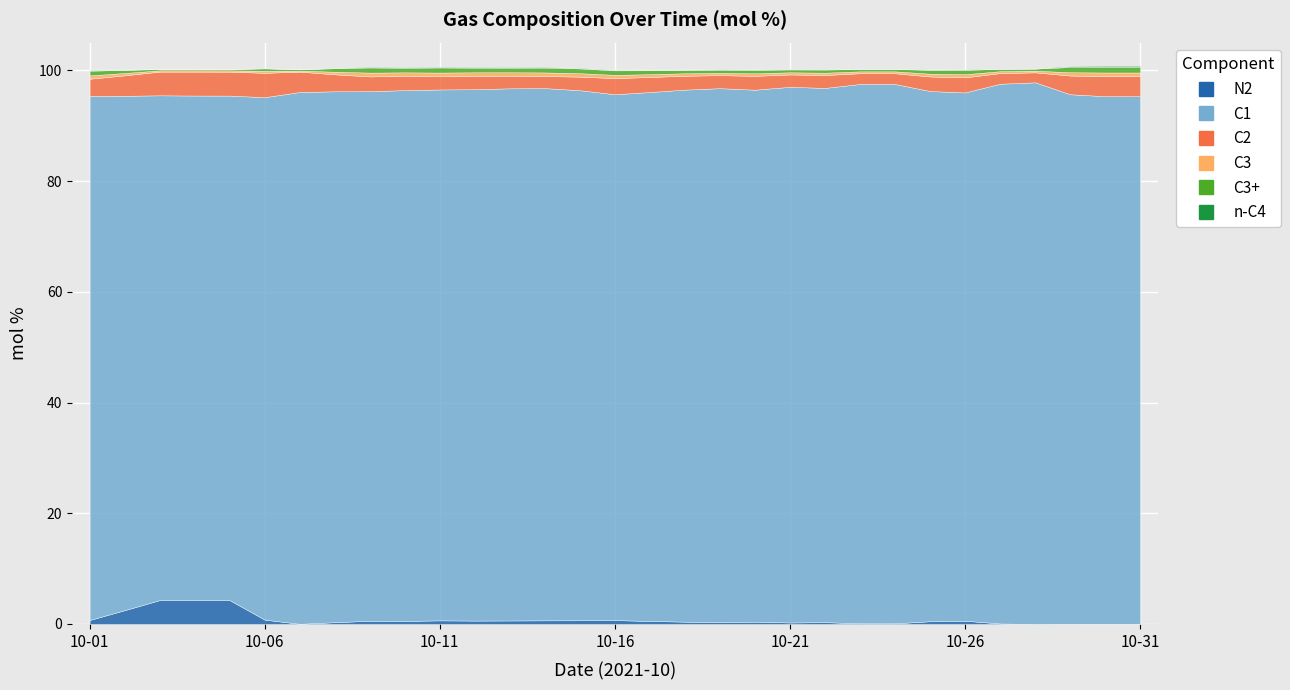

List the series in order of their peak value, highest first.

C1, C2, N2, C3+, C3, n-C4